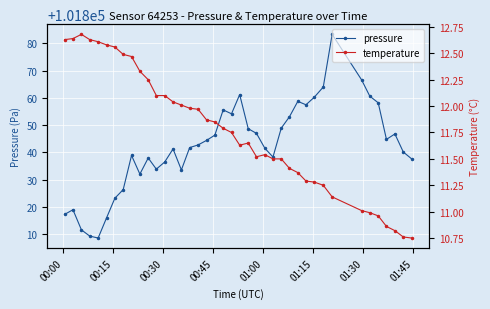

What is the value of the pressure point at the 24th from the left?

101847.0